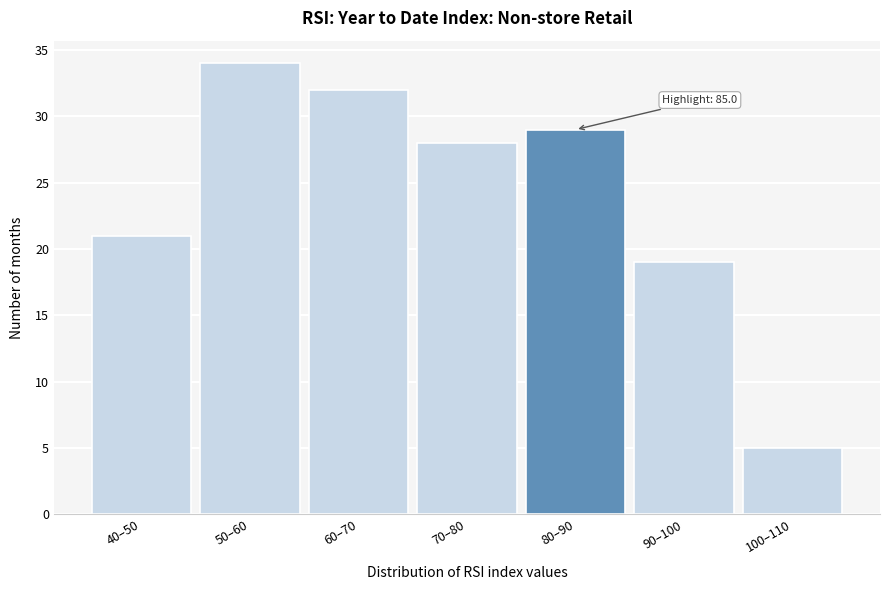

Reading left to right, extract all data points from this chart.

40–50=21	50–60=34	60–70=32	70–80=28	80–90=29	90–100=19	100–110=5